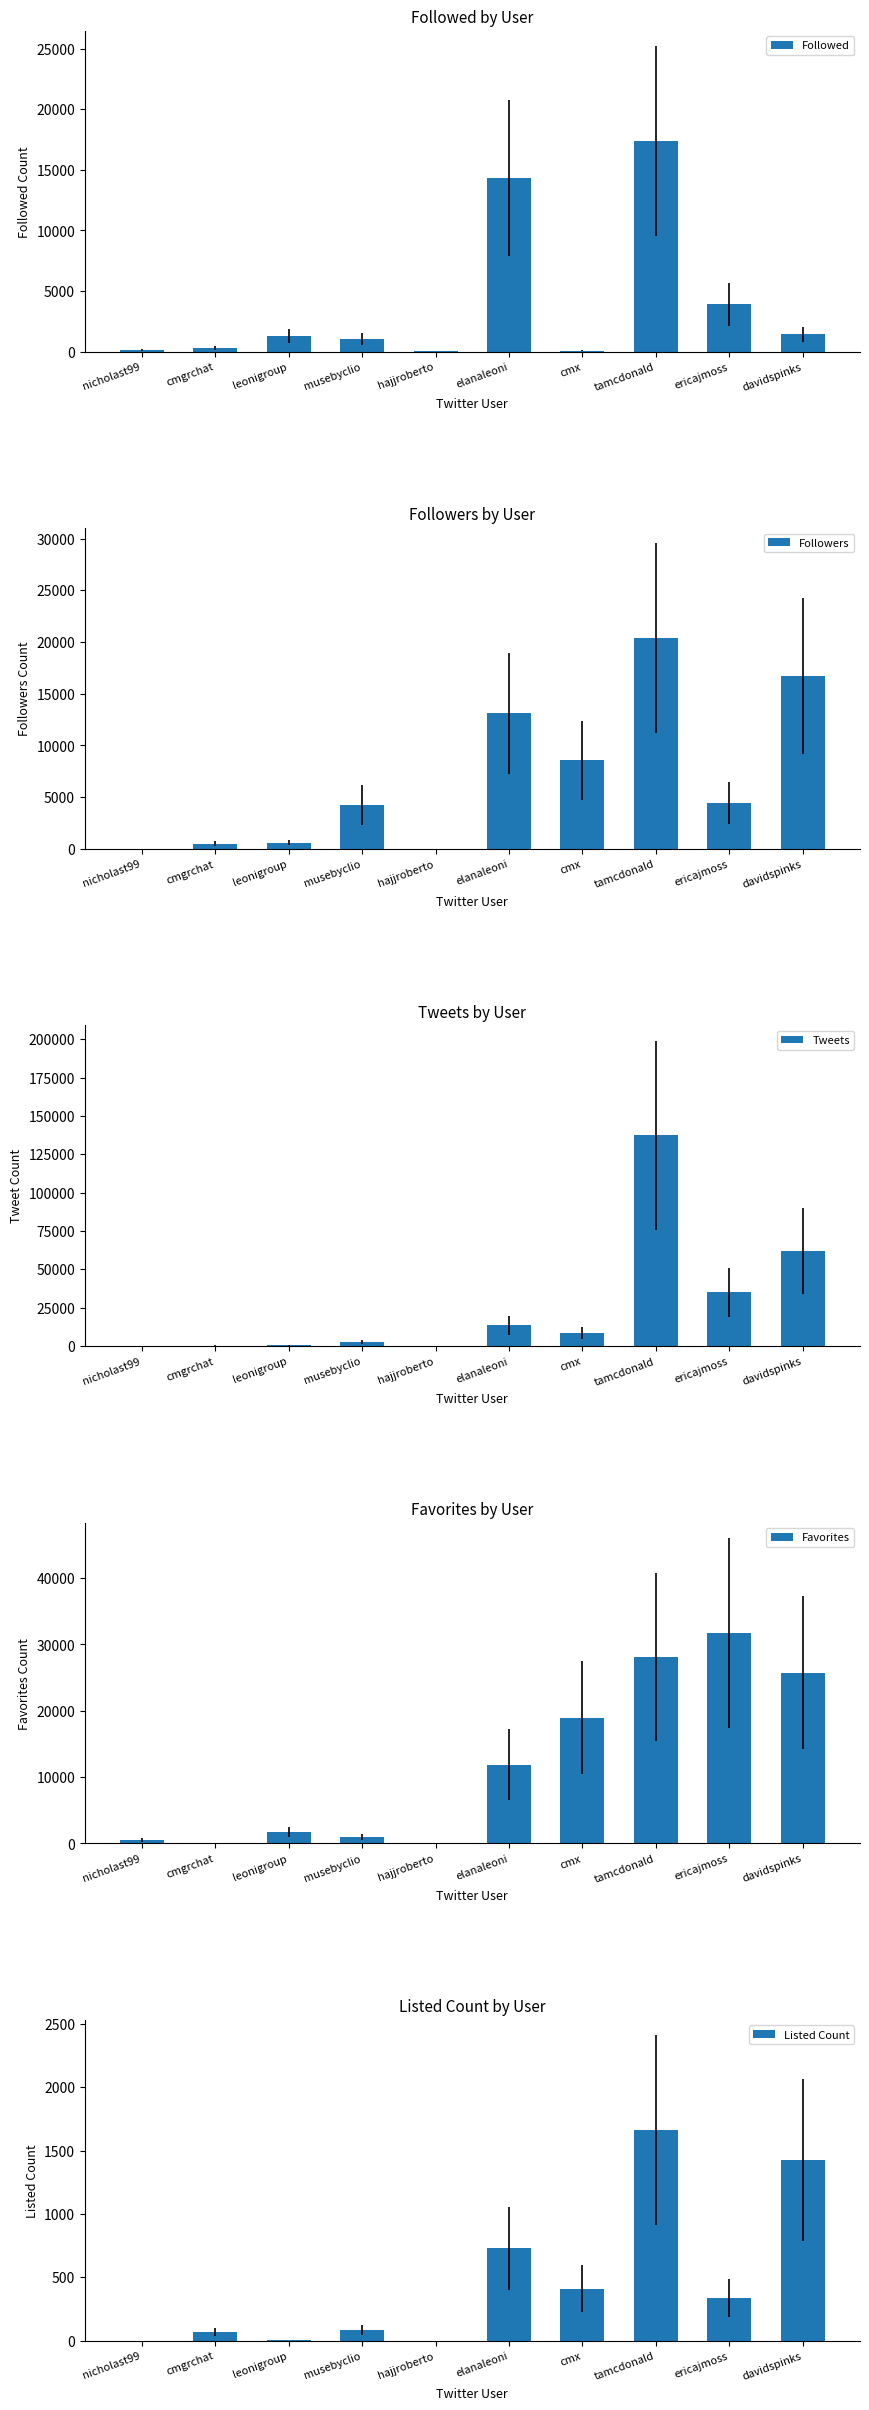

What is the sum of the Followed values at tamcdonald and cmx?

17460